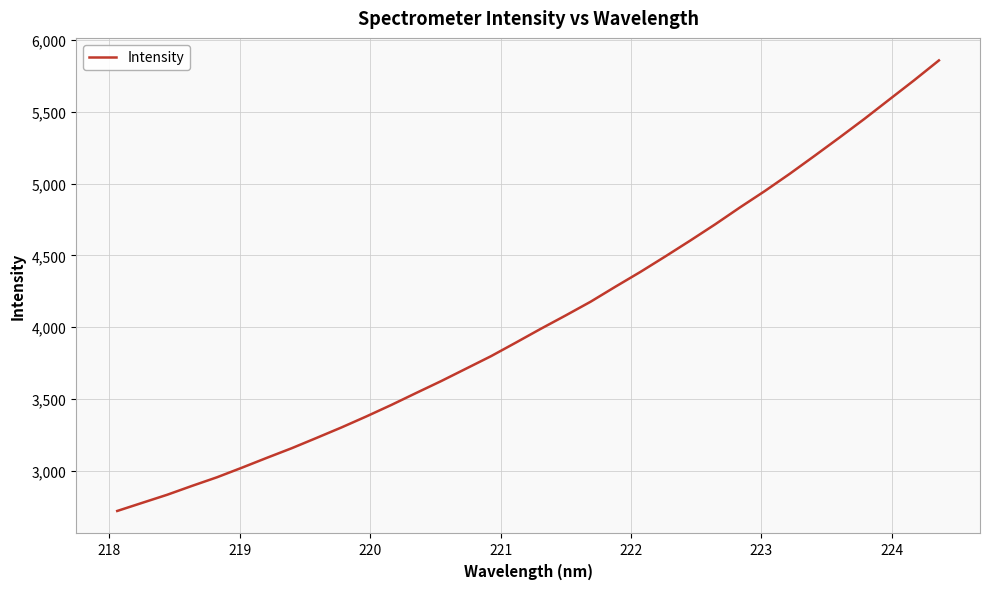

What is the difference between the maximum and minimum values?

3138.5